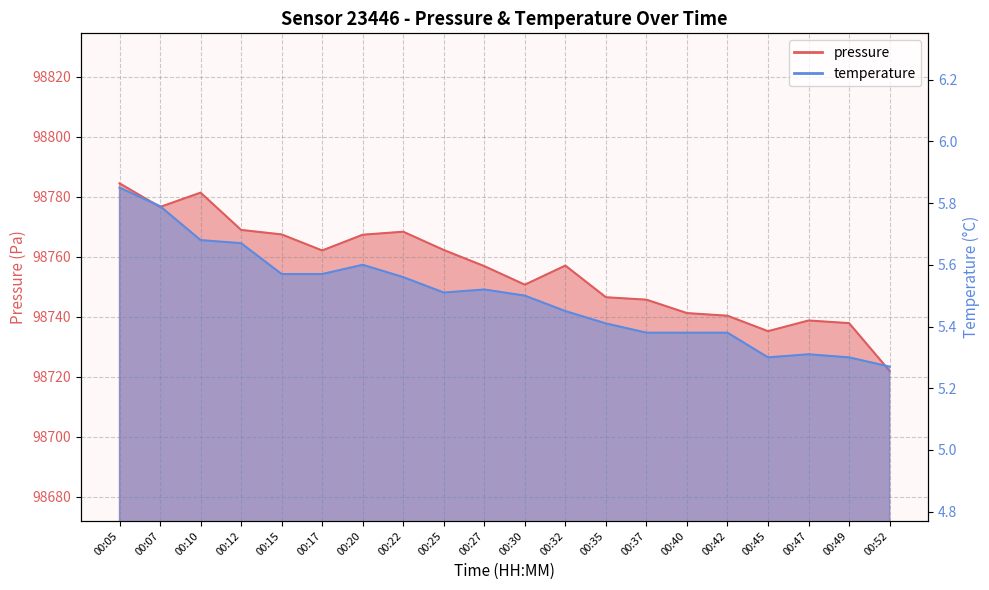

Which has a higher value, 00:05 or 00:40?

00:05